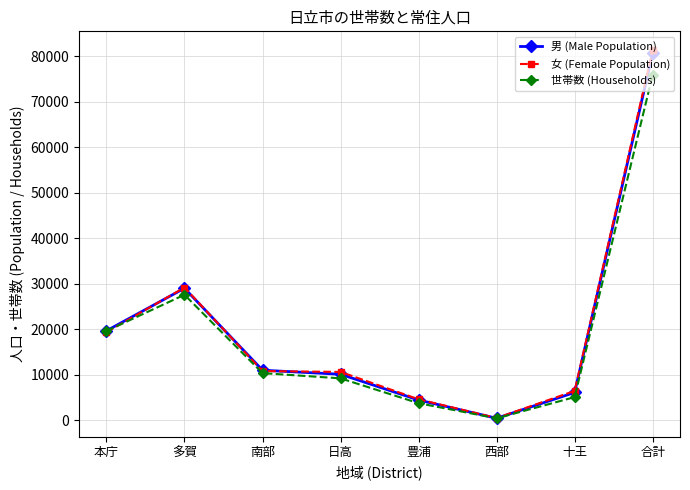

Is the value of 男 (Male Population) at 豊浦 greater than the value of 世帯数 (Households) at 本庁?

No